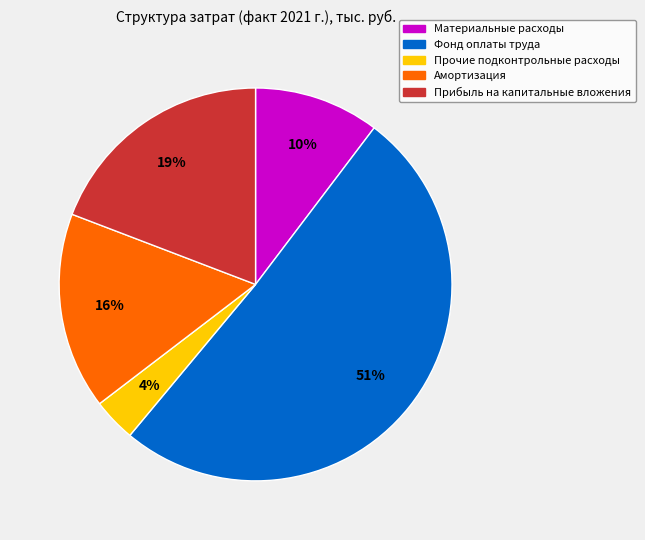

What percentage is the Прибыль на капитальные вложения slice, to the nearest percent?

19%